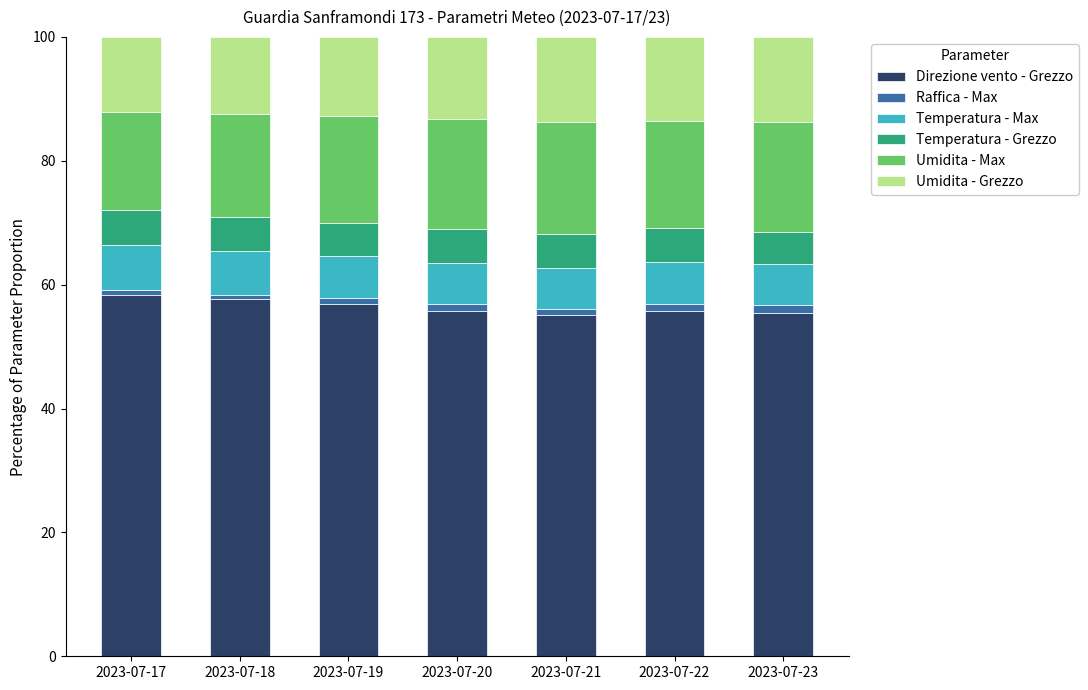

What is the maximum value for Direzione vento - Grezzo?

58.3